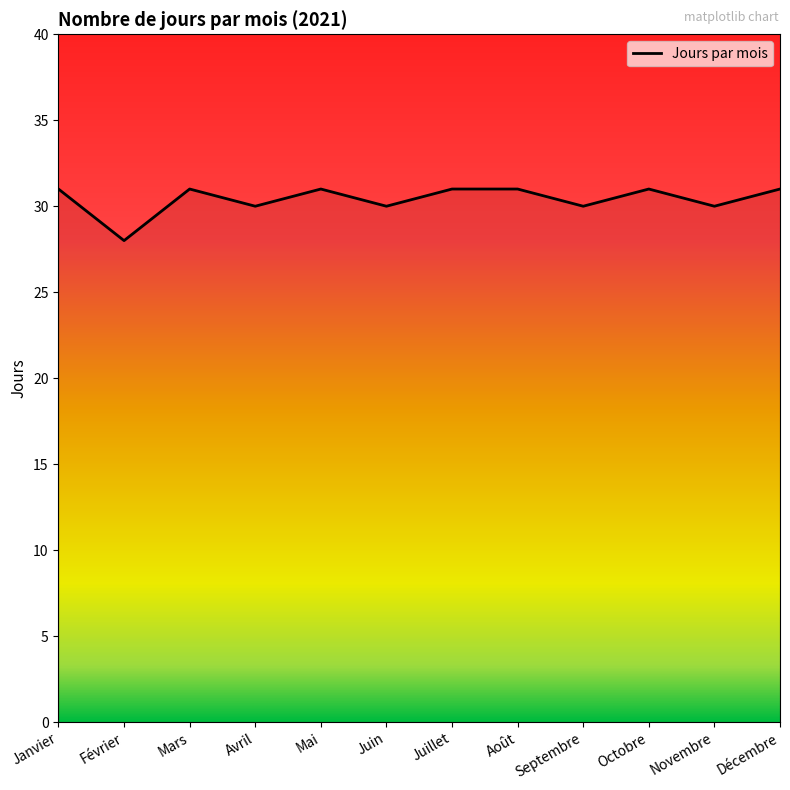

Reading left to right, transcribe all the data shown in this chart.

Janvier=31	Février=28	Mars=31	Avril=30	Mai=31	Juin=30	Juillet=31	Août=31	Septembre=30	Octobre=31	Novembre=30	Décembre=31